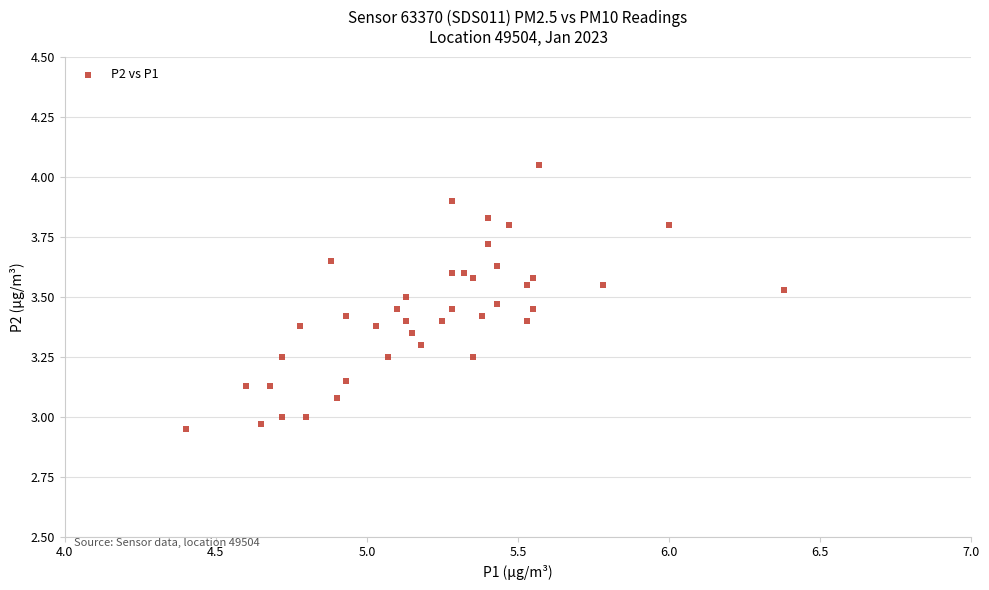

What is the range of Y values (max minus min)?

1.1